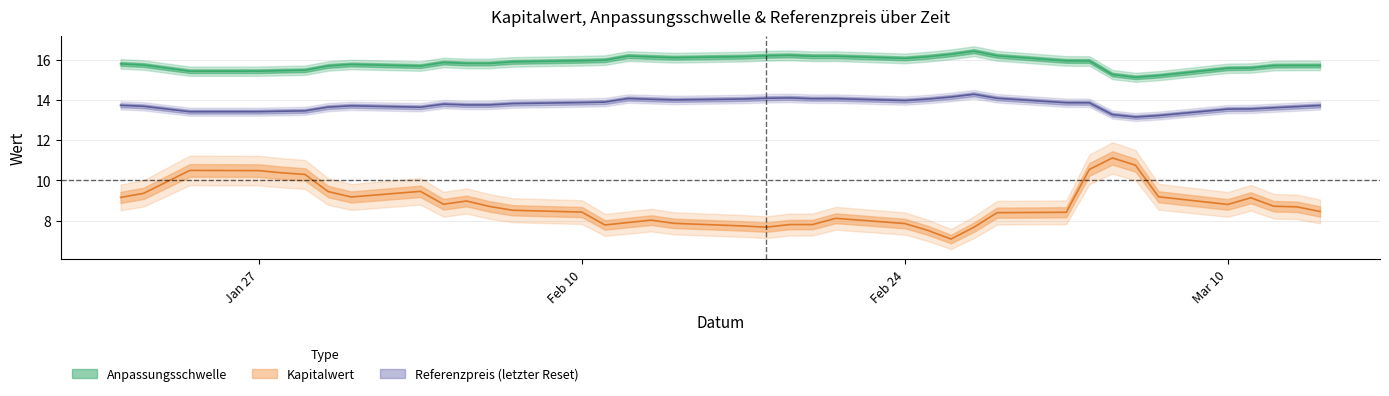

True or false: Anpassungsschwelle and Kapitalwert intersect in this chart.

False